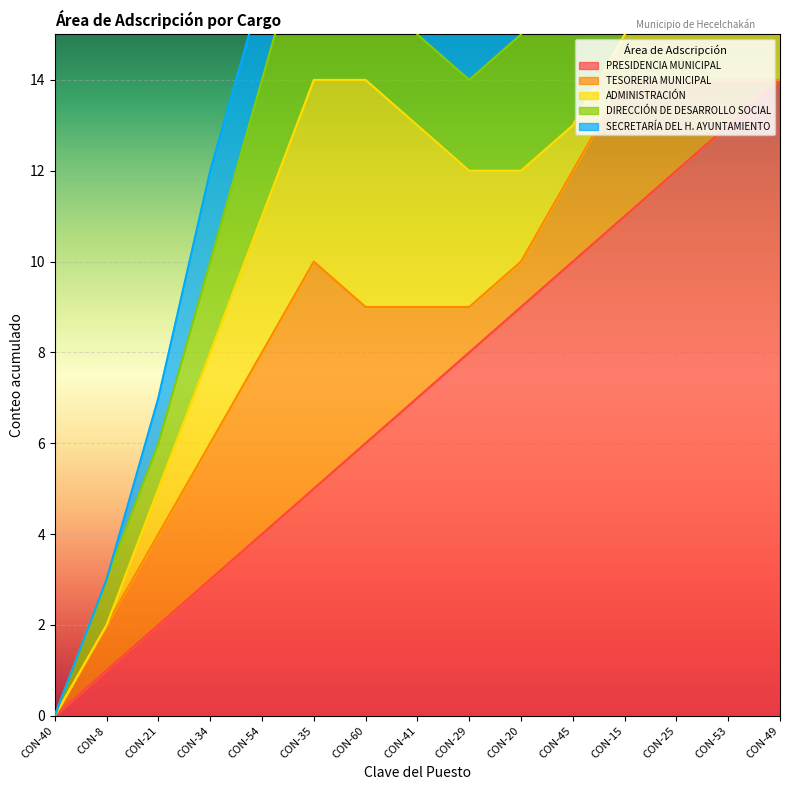

At how many categories does at least one series exceed 3?

11